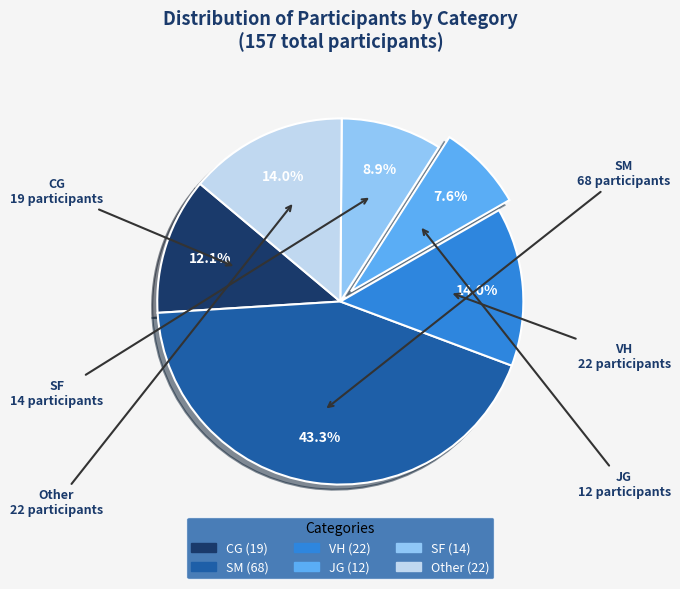

To the nearest percent, what is the difference between the largest and smallest slice percentages?

36%